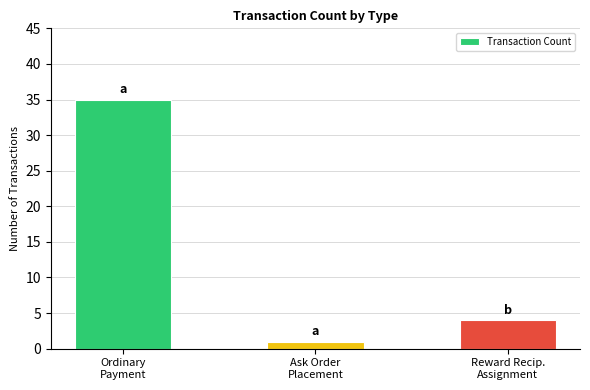

What is the maximum value shown in the chart?

35